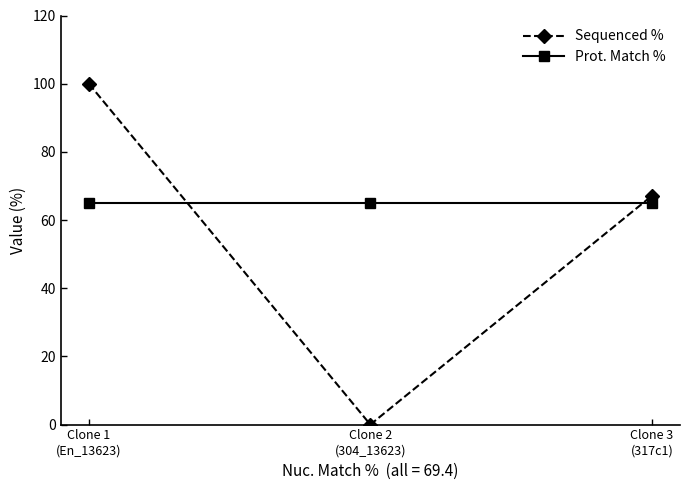

What is the highest value of the Prot. Match % series?

64.9